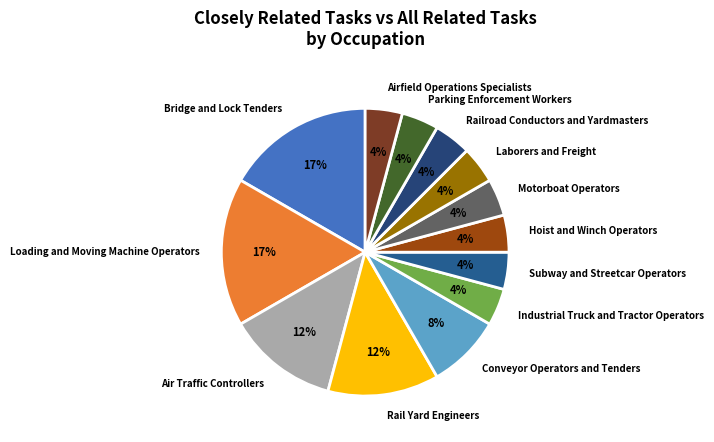

The Industrial Truck and Tractor Operators slice represents 4% of the pie. True or false?

True